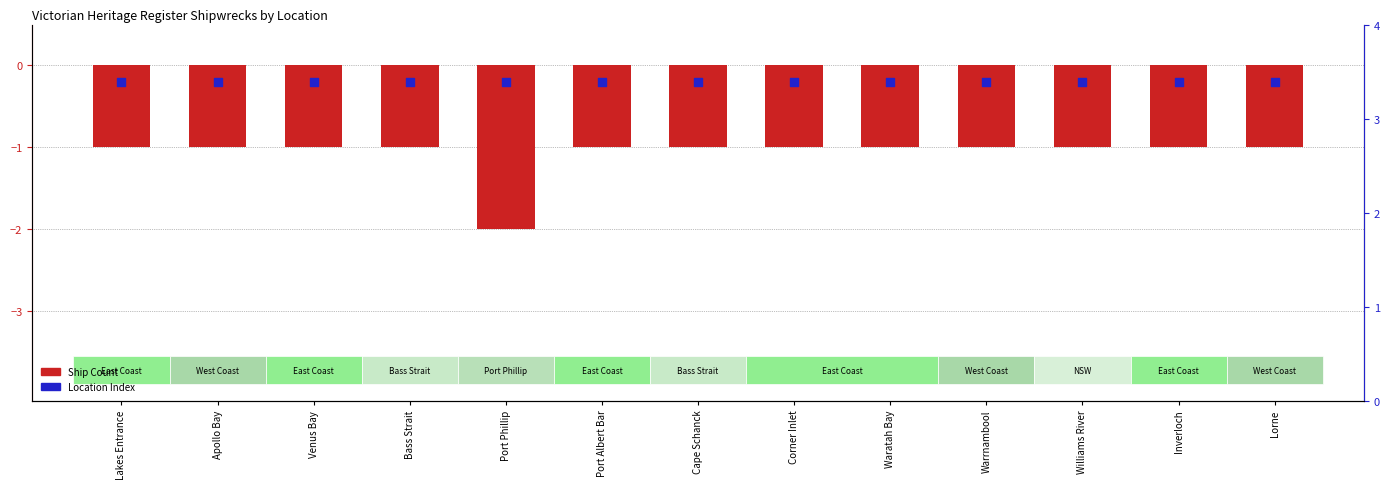

What are all the series names shown in the legend?

Ship Count, Location Index